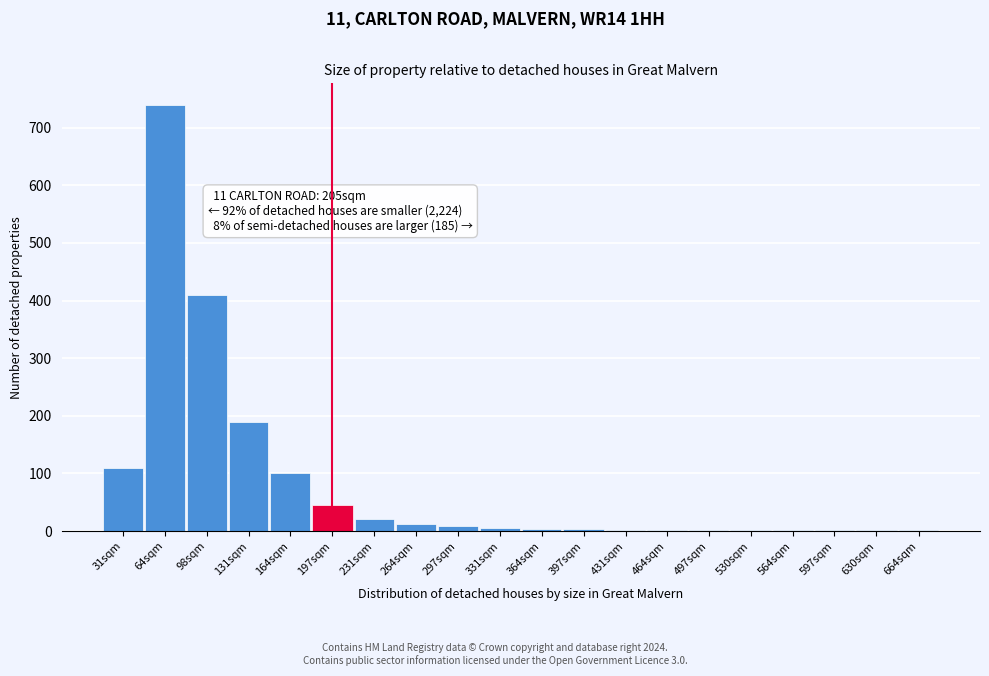

Approximately how many times larger is the value at 131sqm compared to 64sqm?

0.3